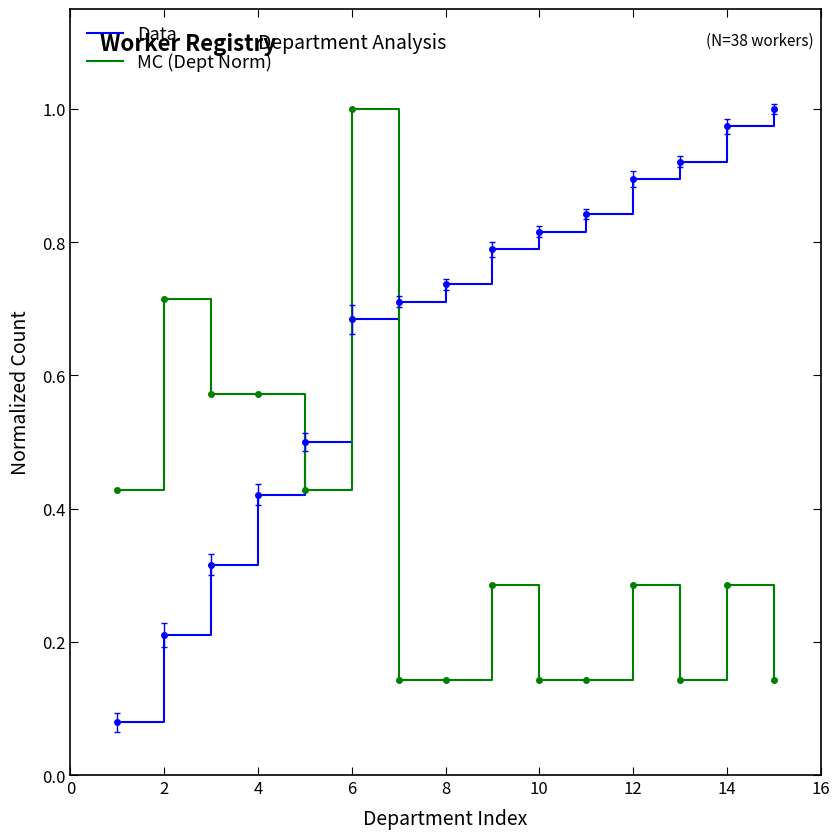

Rank the series by their average value, from lowest to highest.

MC (Dept Norm), Data